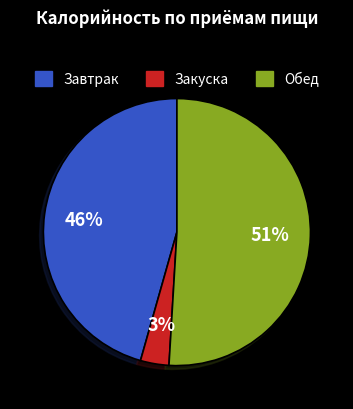

To the nearest percent, what is the difference between the largest and smallest slice percentages?

48%